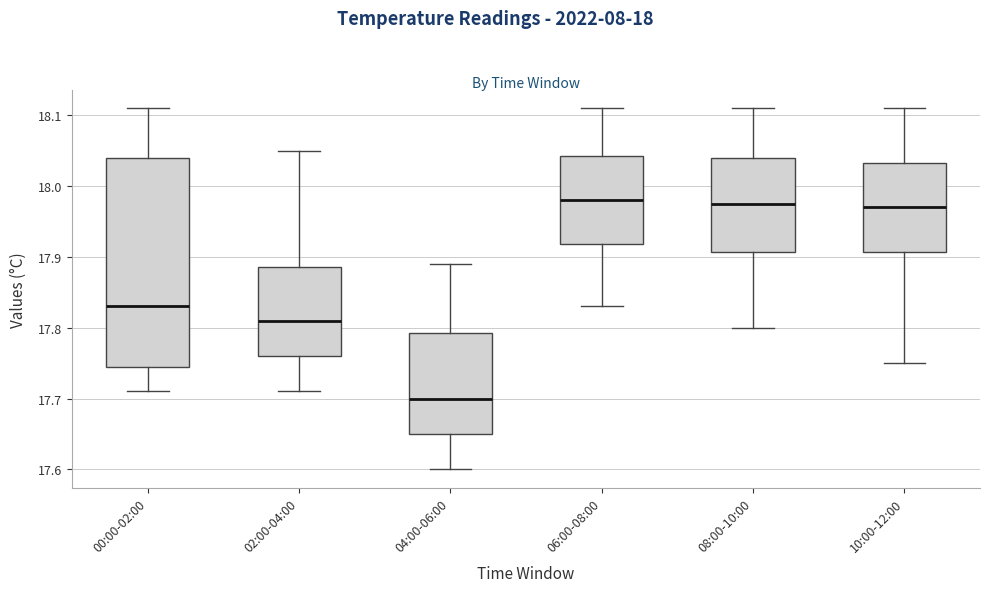

Where is the upper edge of the box for 06:00-08:00 on the y-axis? The values are not printed on the chart, so give them approximately, as read against the axis.

18.04